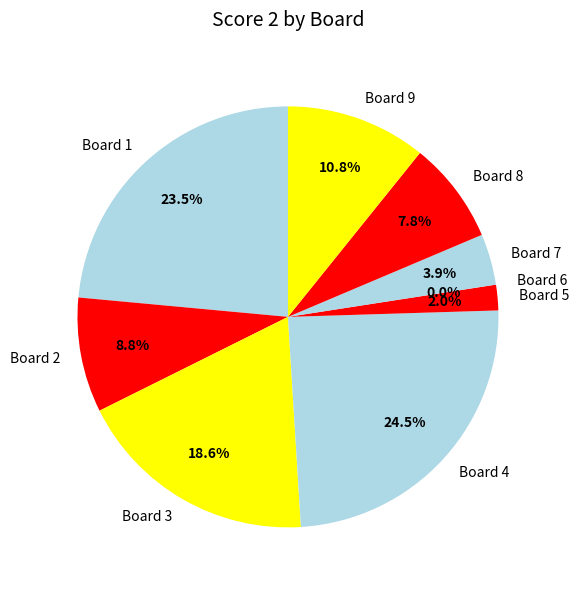

What percentage do Board 3 and Board 5 together represent?

20.6%